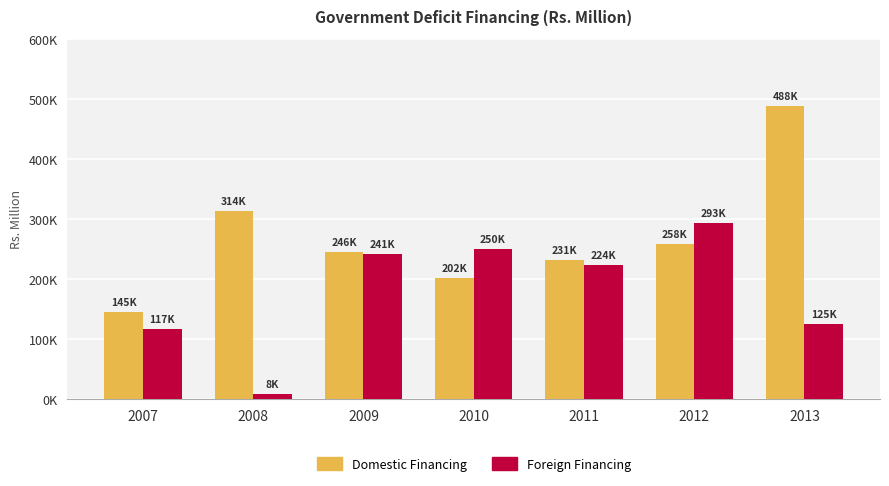

Which category has the highest value across all series?

2013